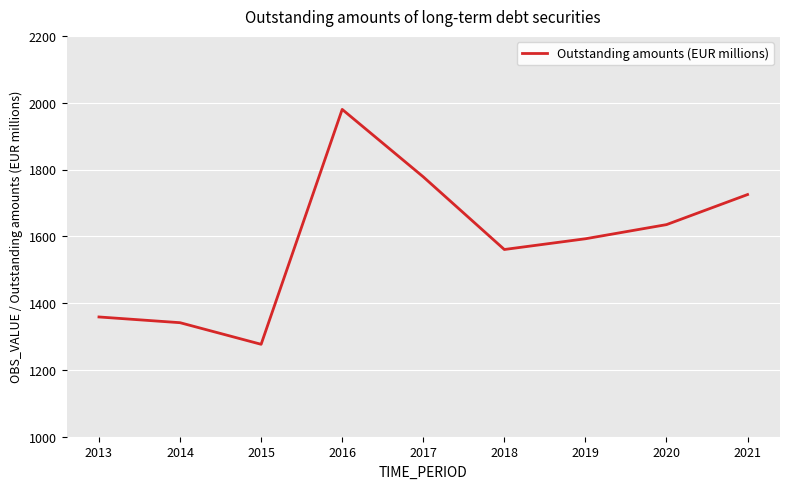

Count the number of data series in this chart.

1